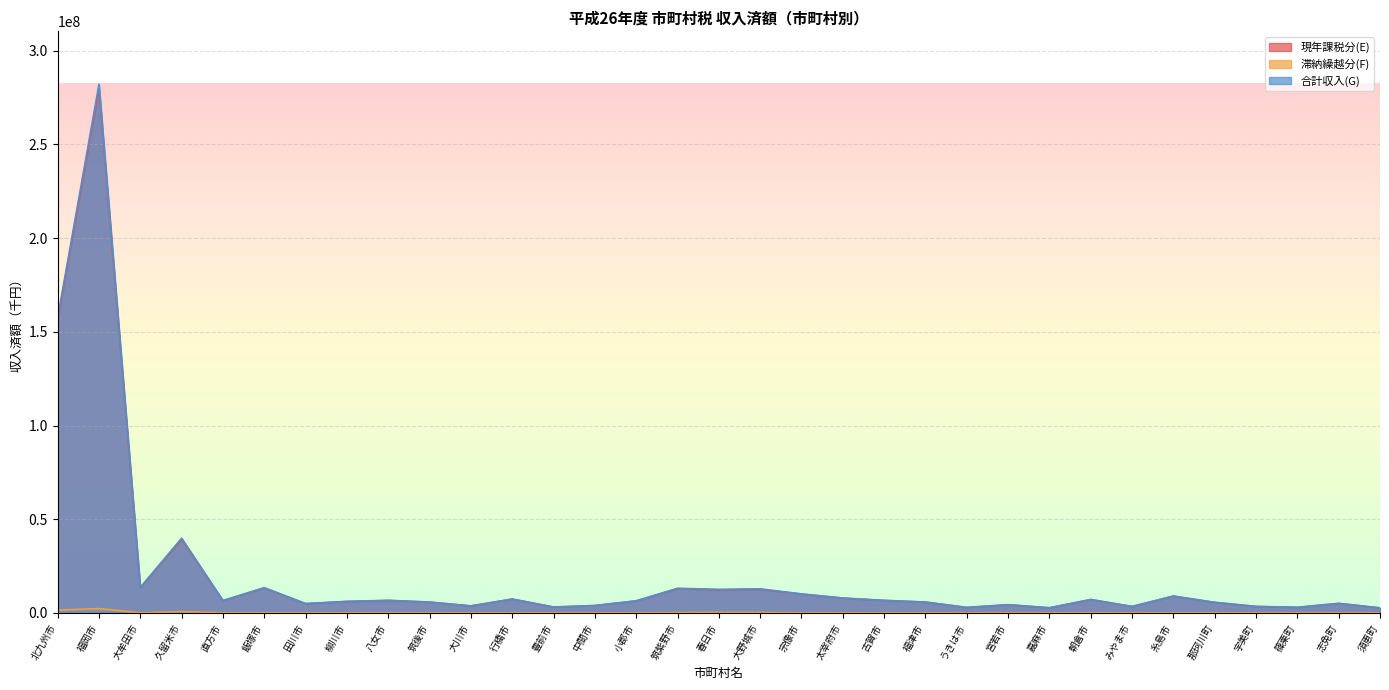

The value of 滞納繰越分(F) at 北九州市 is 1502030. True or false?

True